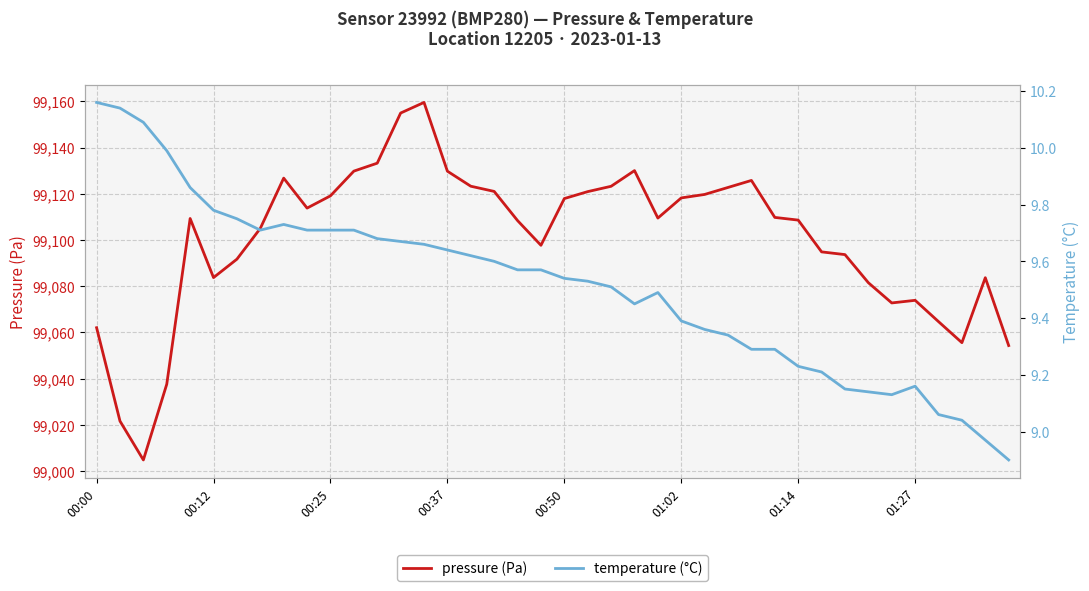

The value of pressure (Pa) at 01:27 is 99073.9. True or false?

True